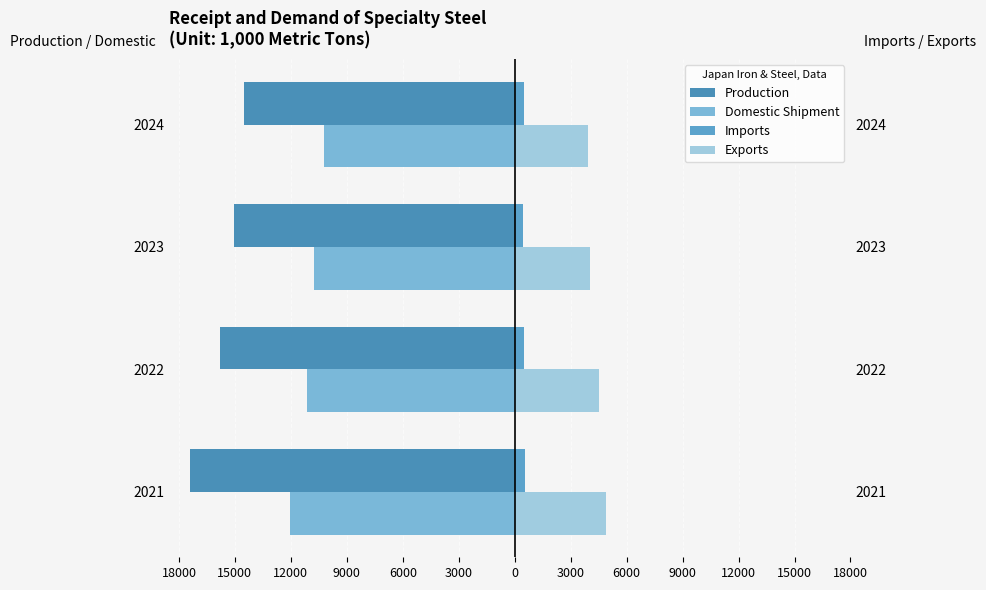

What is the maximum value for Exports?

4874.7